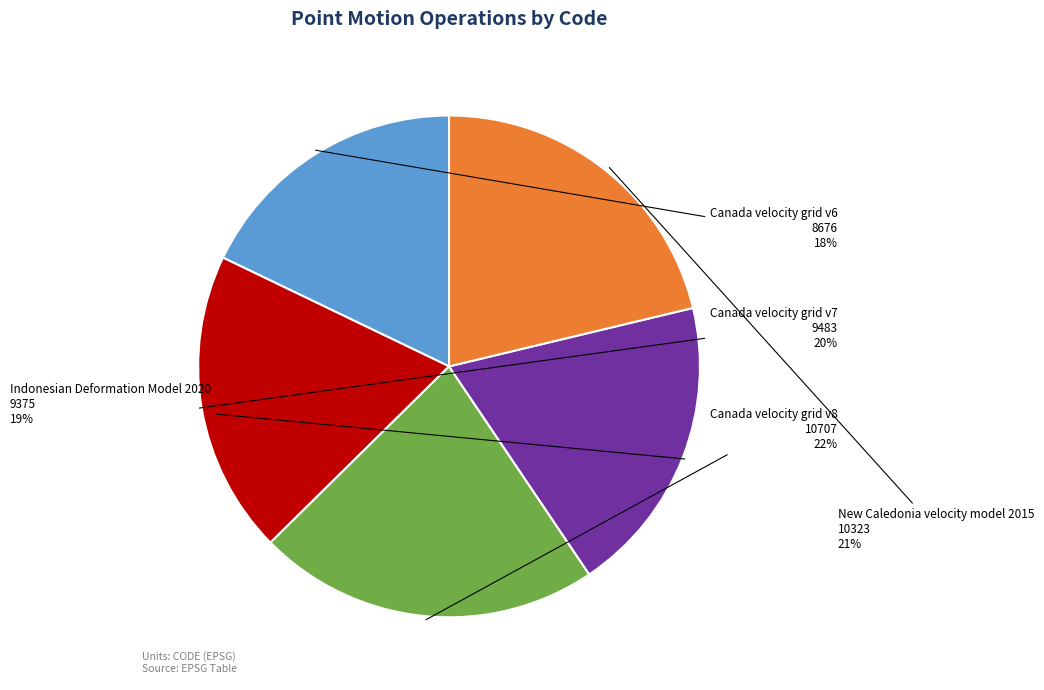

Approximately how many times larger is the value at Canada velocity grid v6 compared to Indonesian Deformation Model 2020?

0.9